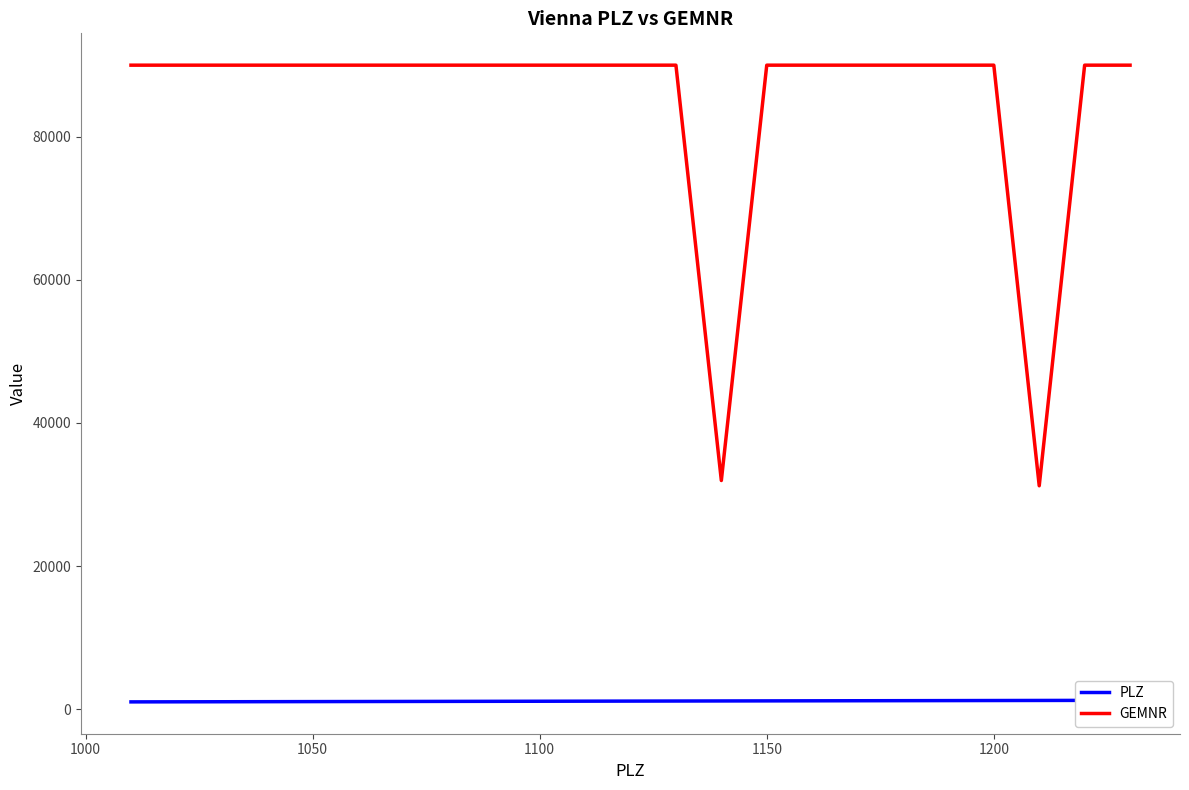

How many lines are shown in the chart?

2